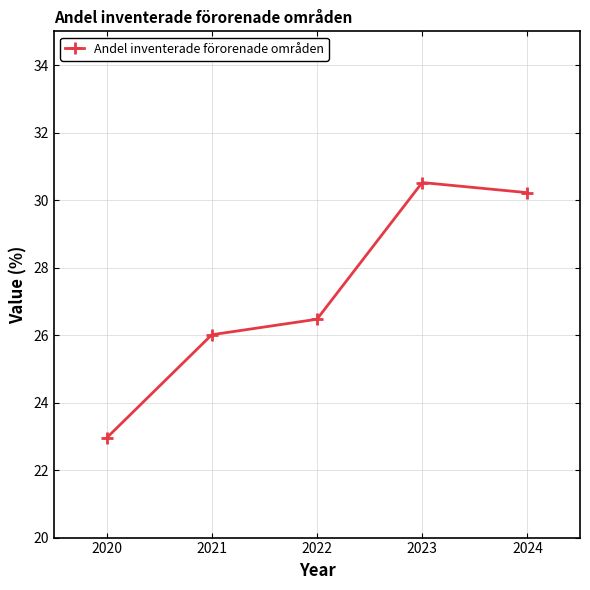

Between 2020 and 2024, which is larger?

2024